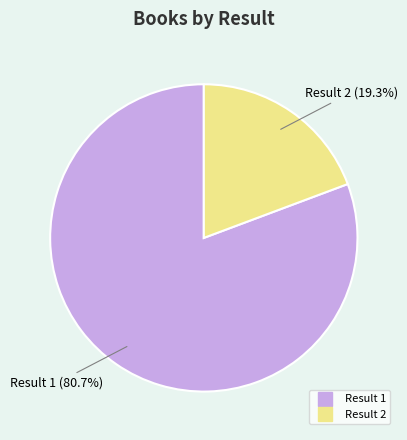

Is there a majority slice in this chart?

Yes